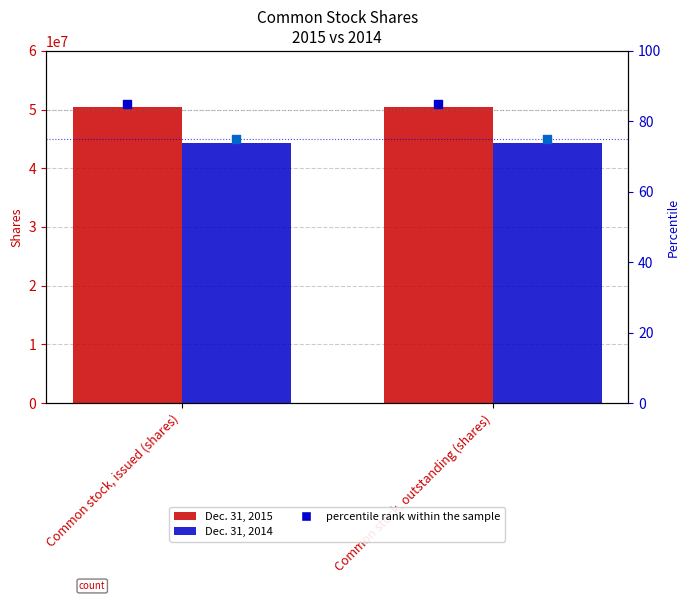

Which series contains the lowest Y value?

Dec. 31, 2014 percentile